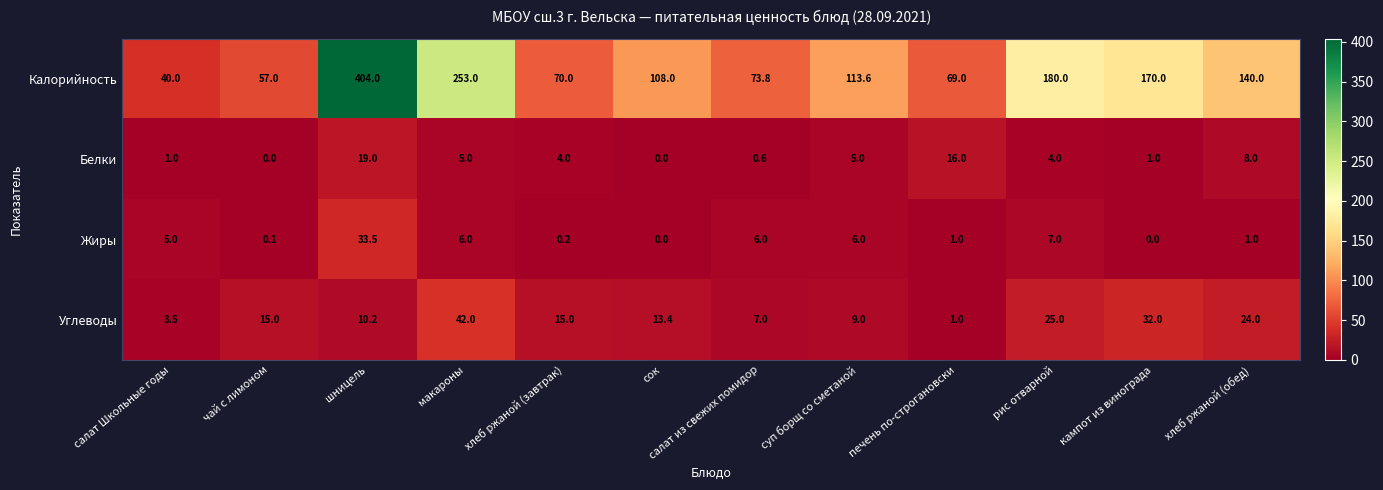

List the labels in order of Калорийность value, largest first.

шницель, макароны, рис отварной, кампот из винограда, хлеб ржаной (обед), суп борщ со сметаной, сок, салат из свежих помидор, хлеб ржаной (завтрак), печень по-строгановски, чай с лимоном, салат Школьные годы